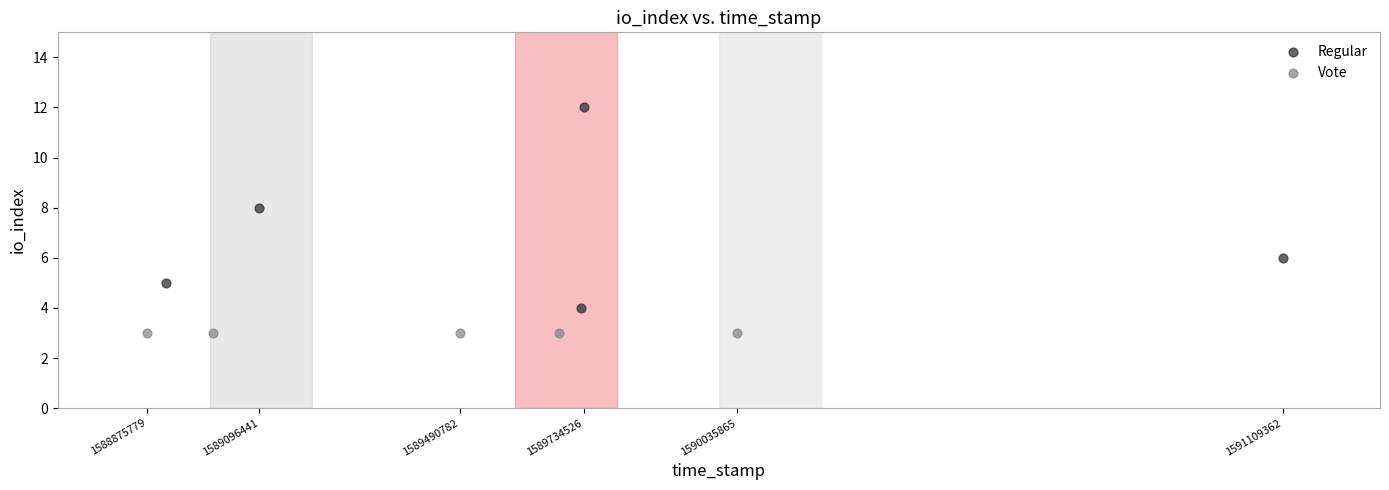

Which series reaches the minimum Y coordinate?

Vote